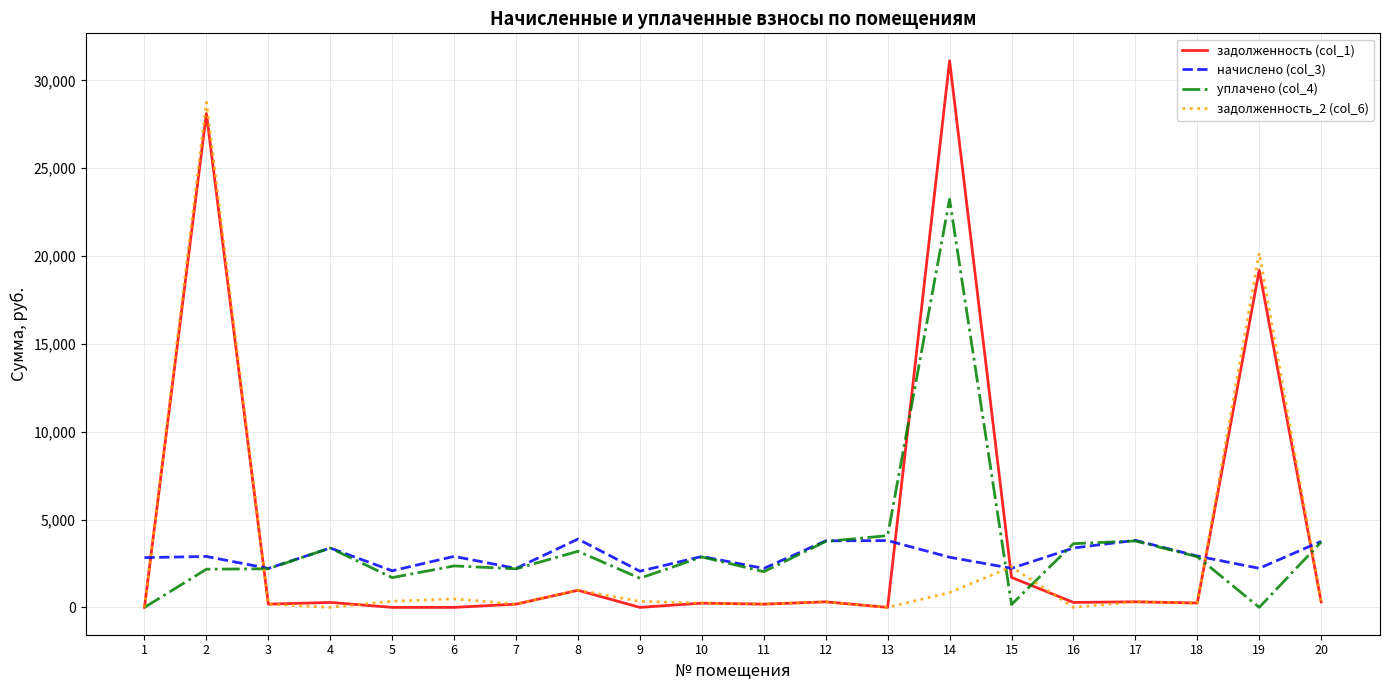

Rank the series by their maximum value, from lowest to highest.

начислено (col_3), уплачено (col_4), задолженность_2 (col_6), задолженность (col_1)